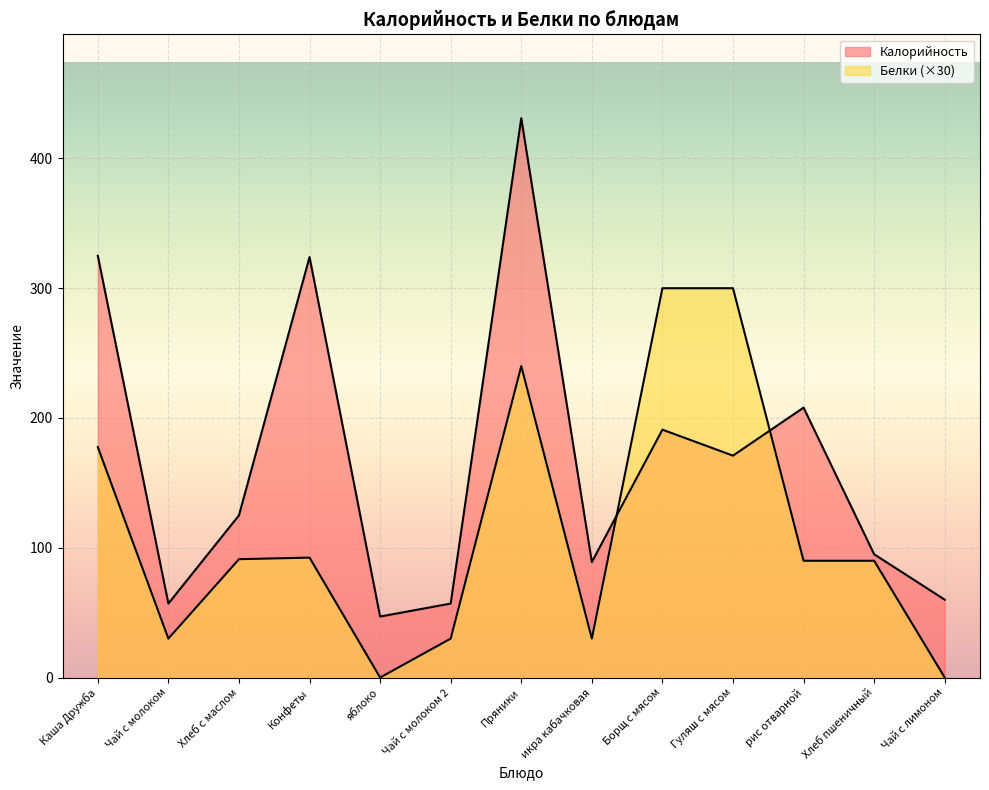

List the series in order of their peak value, lowest first.

Белки, Калорийность